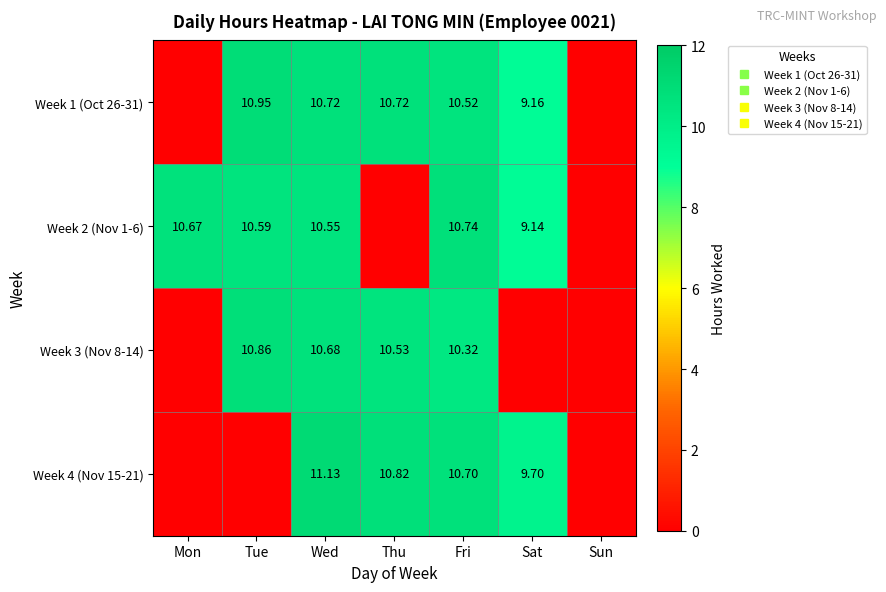

At how many categories does at least one series exceed 4?

6